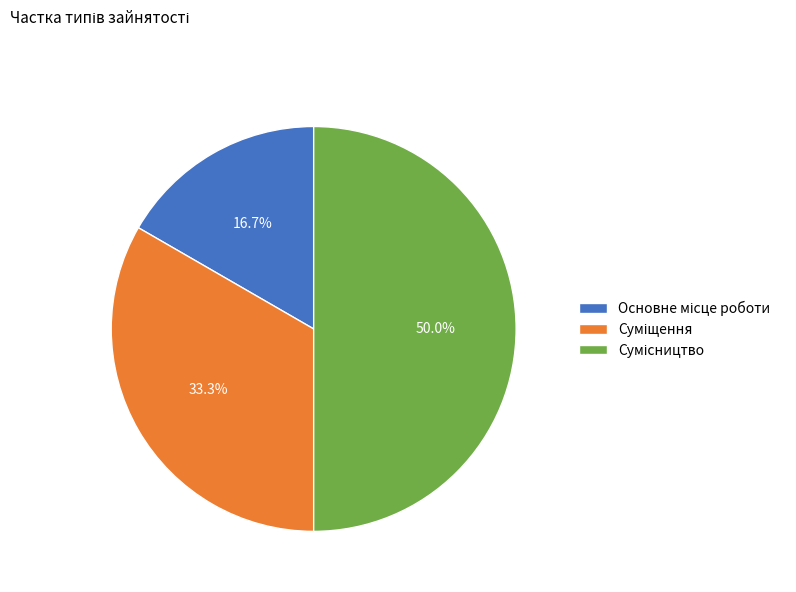

The Суміщення slice represents 28% of the pie. True or false?

False